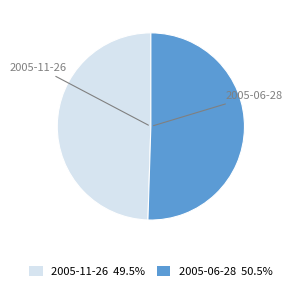

Rank the categories by value from highest to lowest.

2005-06-28, 2005-11-26